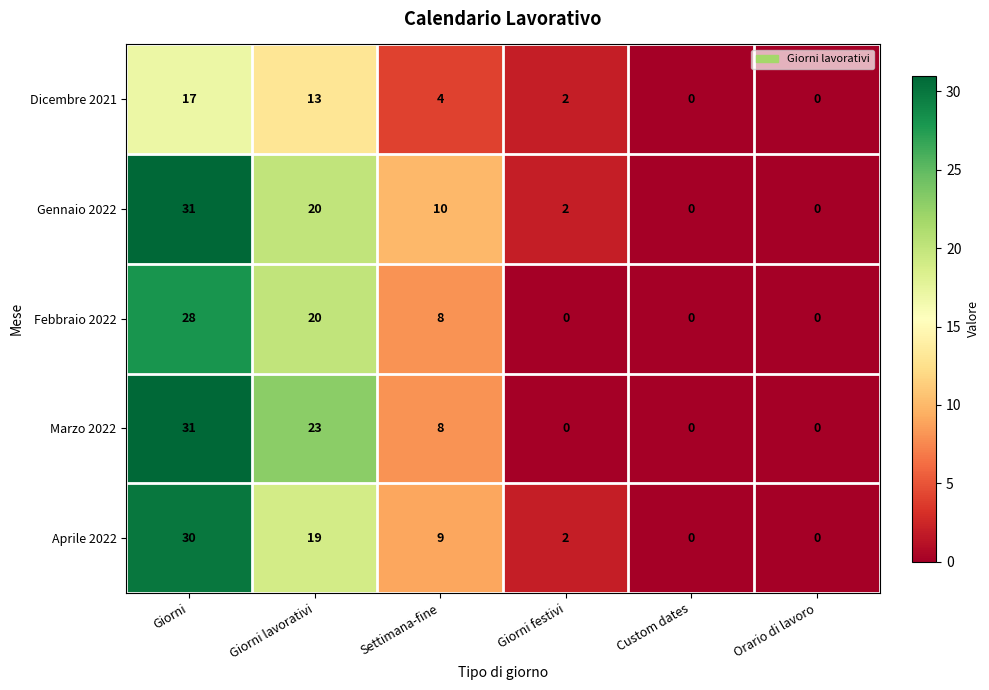

What is the spread (max minus min) of values at Giorni lavorativi?

10